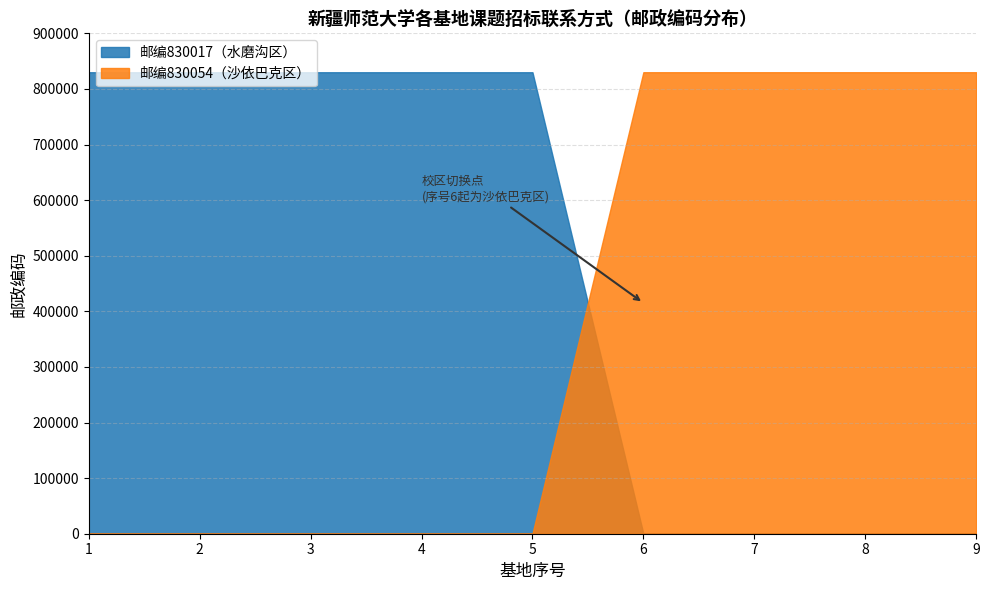

How many intersections are there between 830017邮编基地 and 830054邮编基地?

1